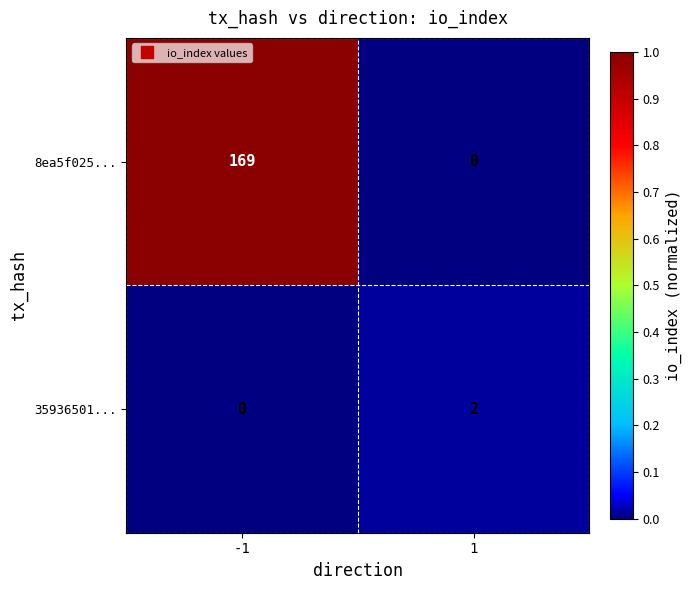

Is the value of 8ea5f025... at -1 greater than the value of 35936501... at 1?

Yes